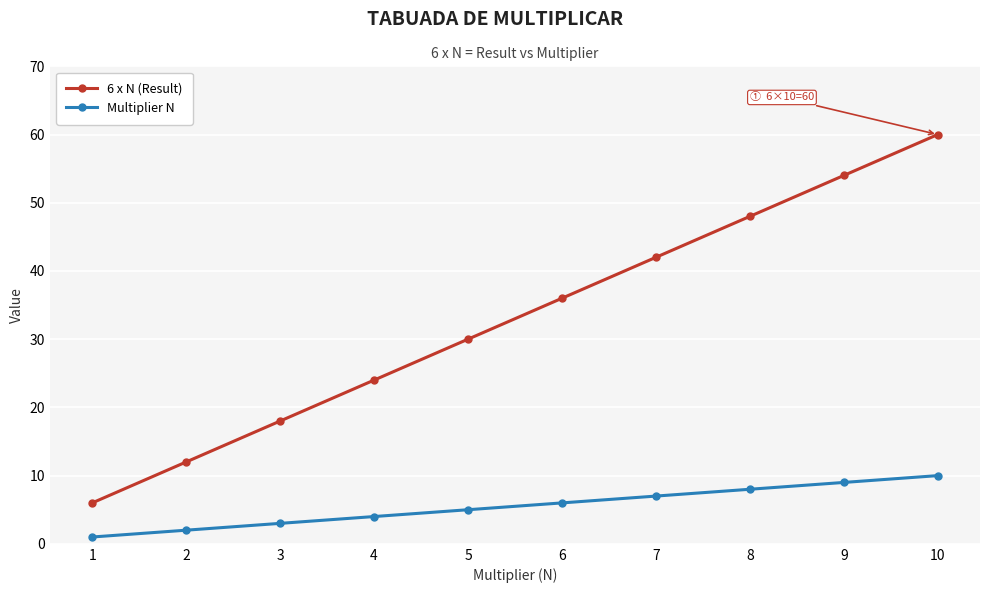

What is the minimum value shown in the chart?

1